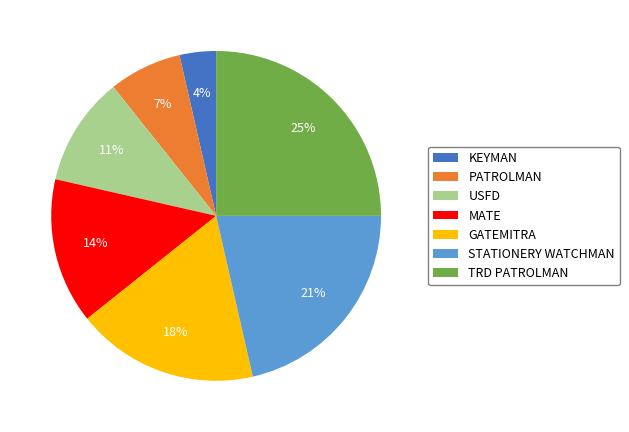

Between PATROLMAN and STATIONERY WATCHMAN, which is larger?

STATIONERY WATCHMAN